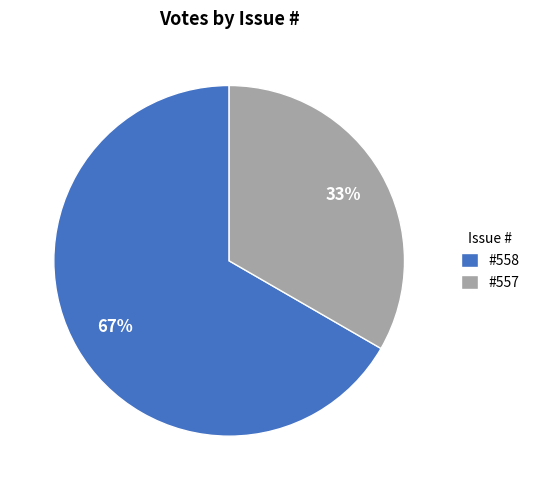

Is there a majority slice in this chart?

Yes